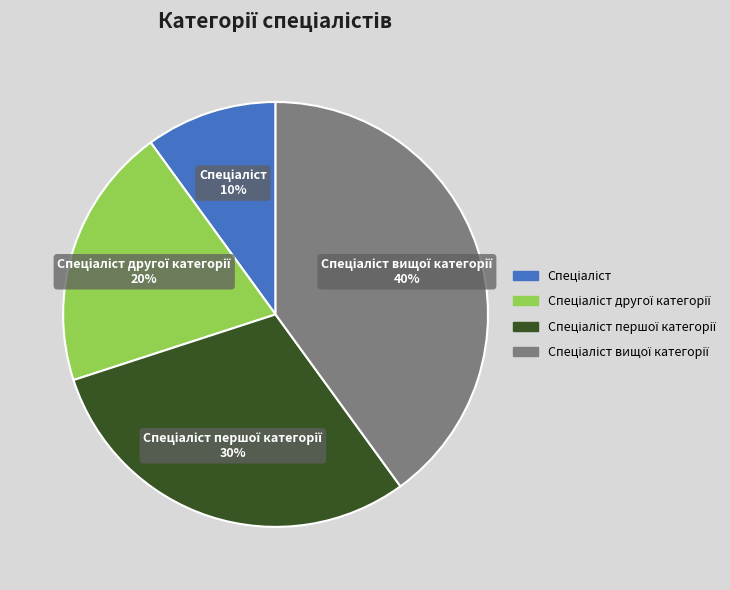

To the nearest percent, what is the difference between the largest and smallest slice percentages?

30%